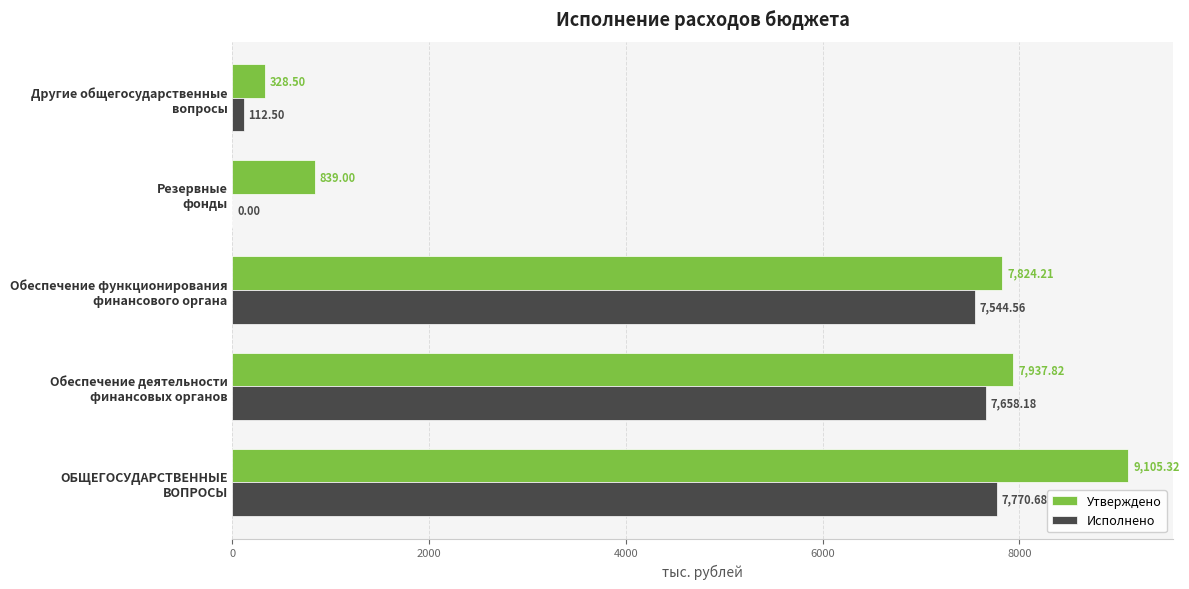

Which series has the largest total across all categories?

Утверждено